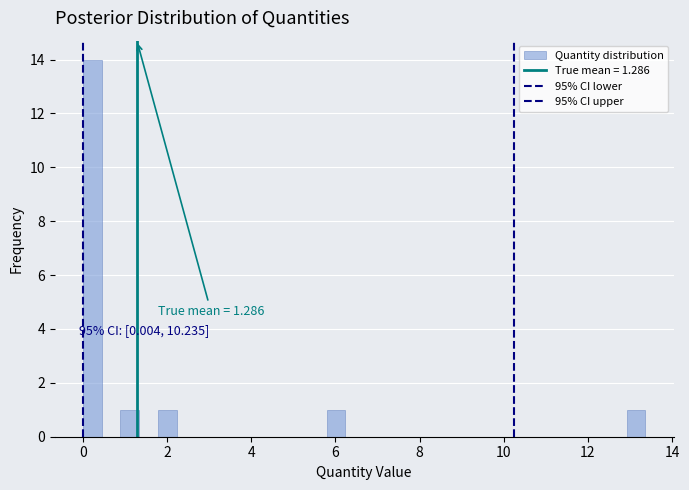

Read against the x-axis, roughly where is the centre of the tallest bar?

0.2